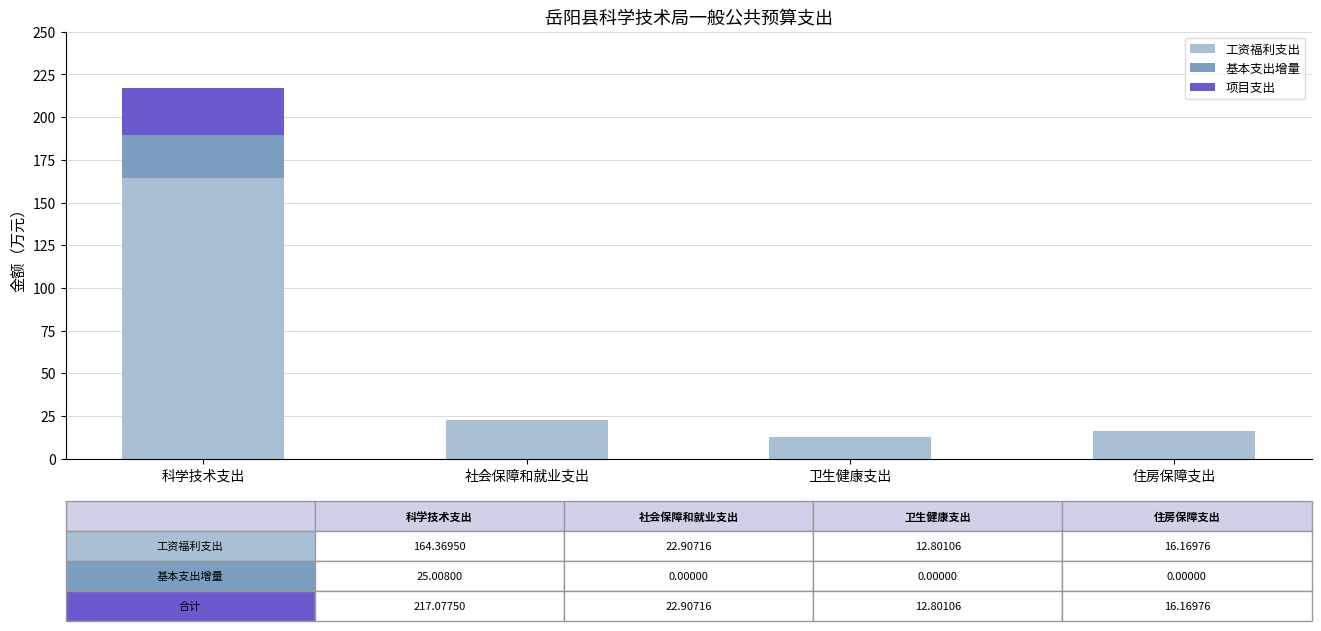

Where is 工资福利支出 nearest to the value 88?

社会保障和就业支出